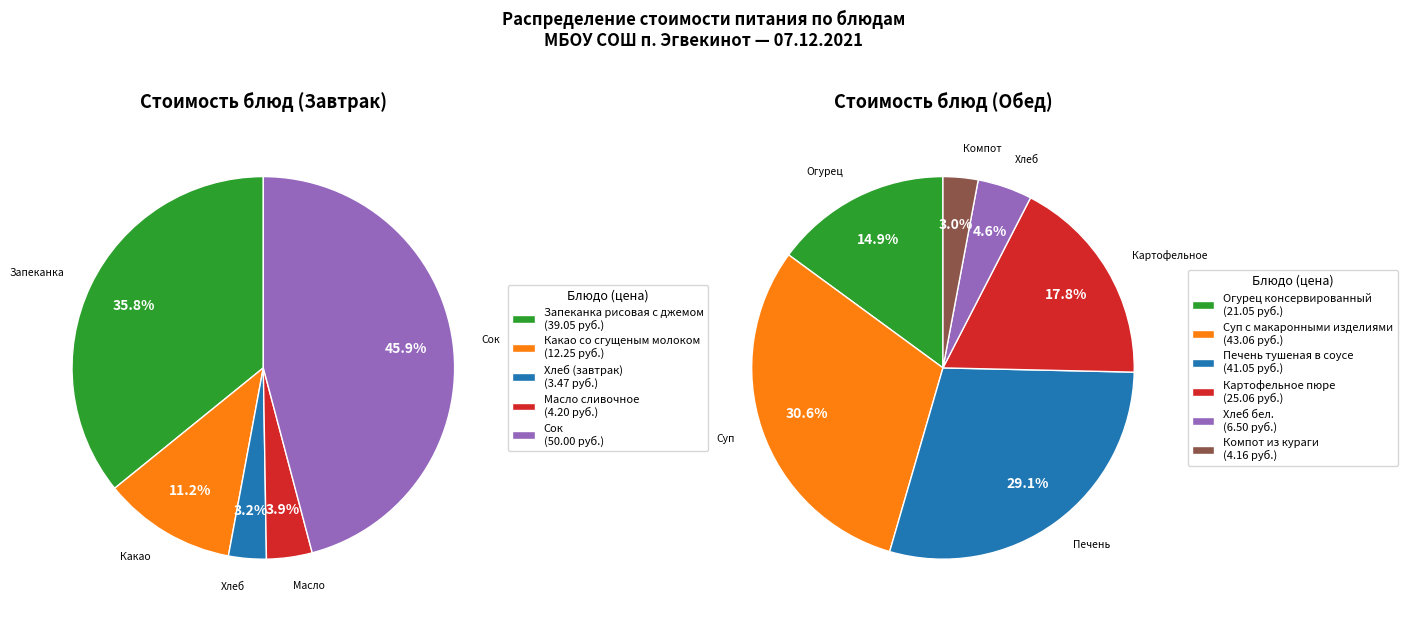

What is the change in value from Хлеб (завтрак) to Печень тушеная в соусе?

+37.6